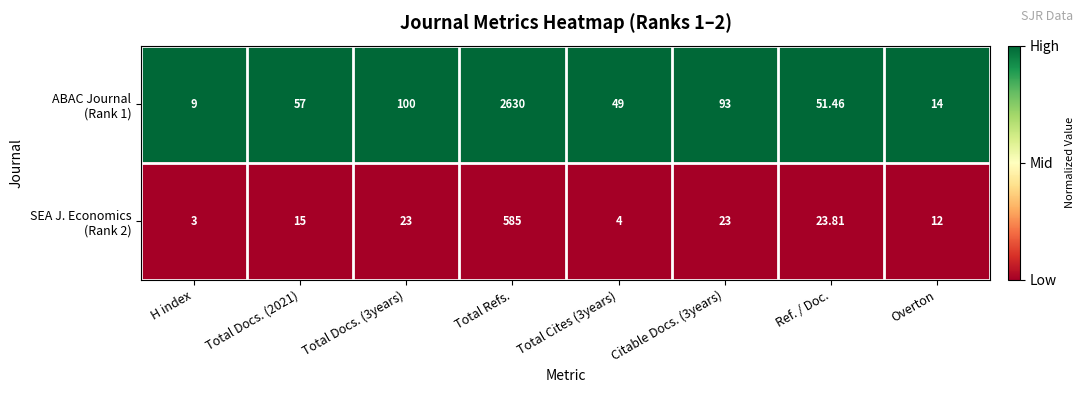

Which label corresponds to the largest value in the chart?

Total Refs.